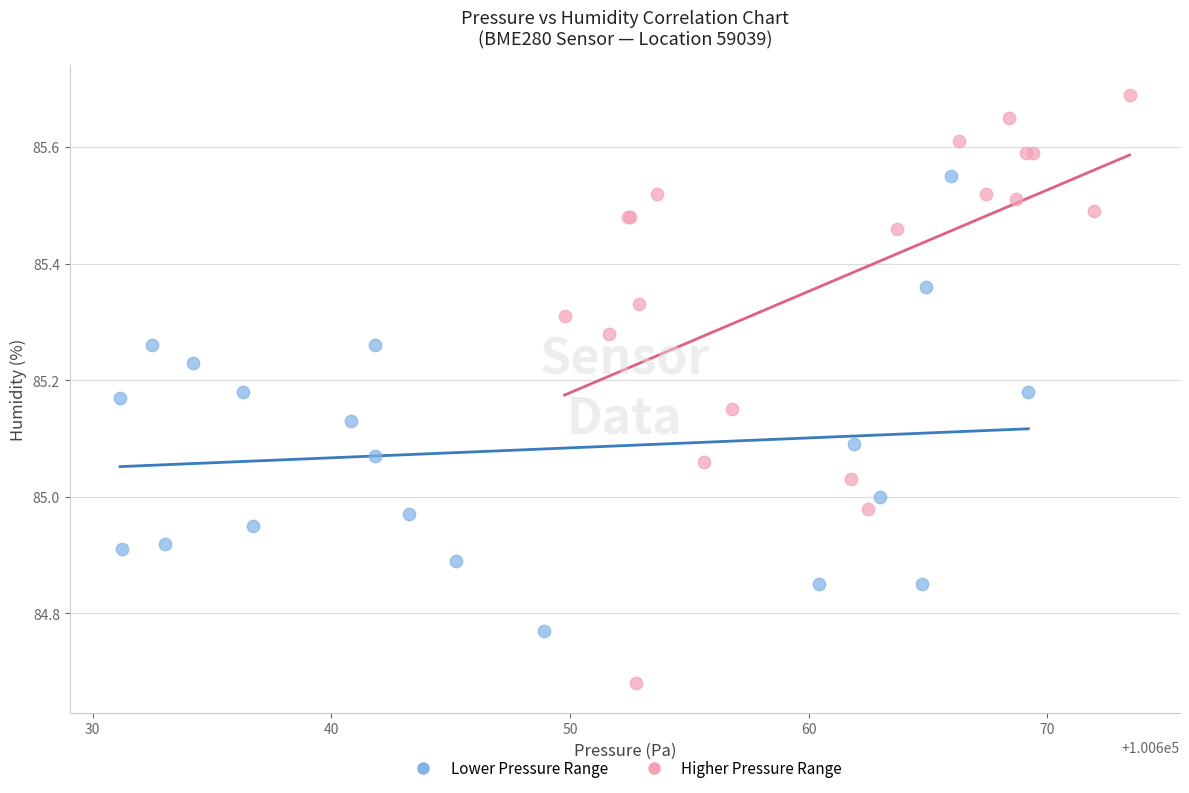

Which series has the largest Y range (max minus min)?

Higher Pressure Range